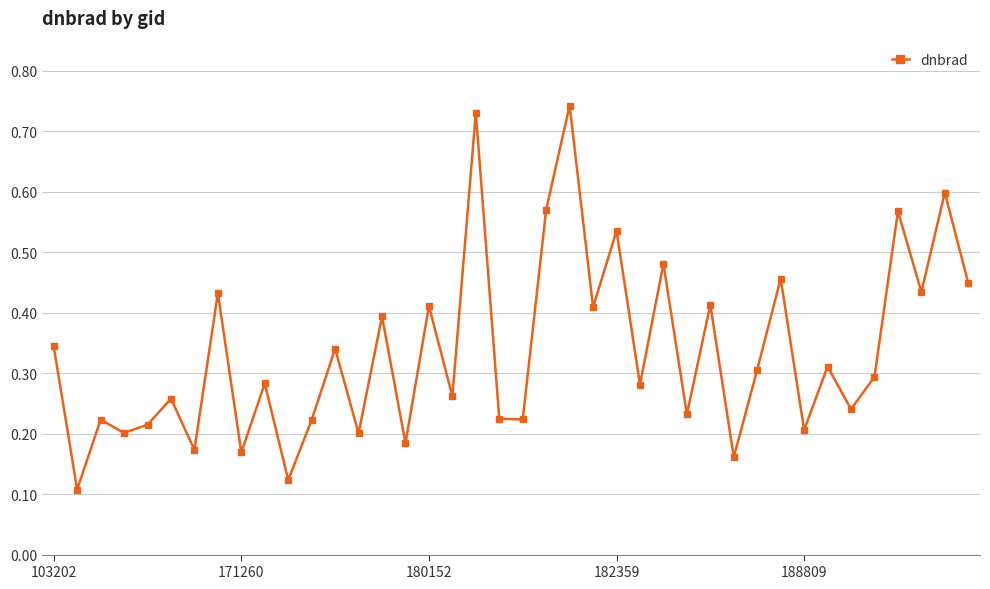

How many interior local valleys (lower than both neighbors) does the data have?

16